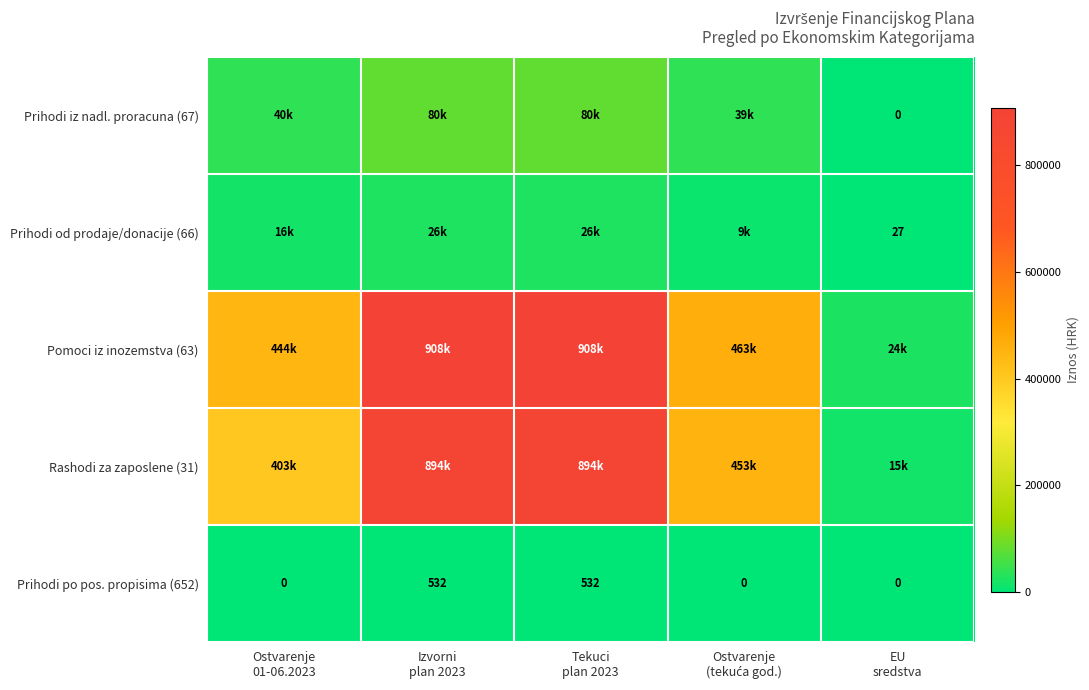

How many Prihodi po pos. propisima (652) values are between 0 and 532?

5